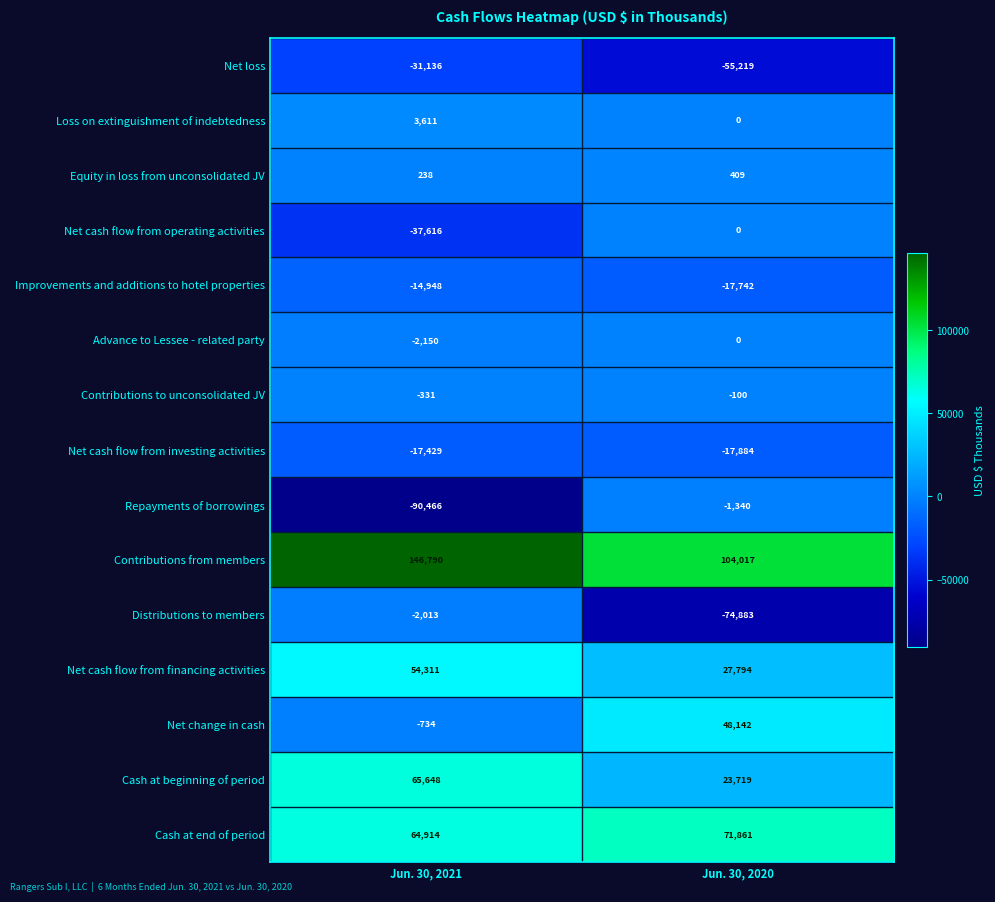

Count the number of categories in the chart.

2